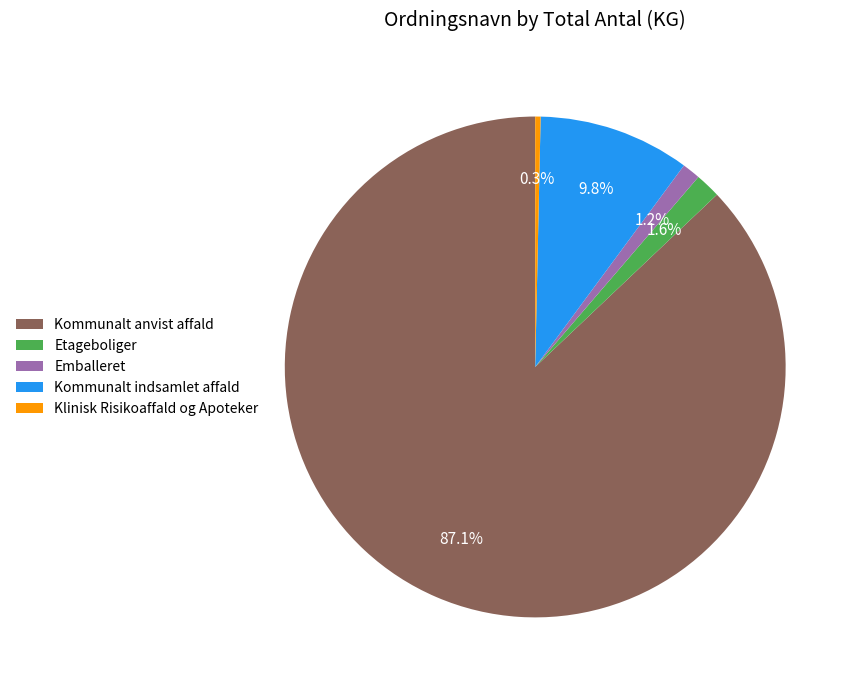

Count the number of slices in the pie.

5